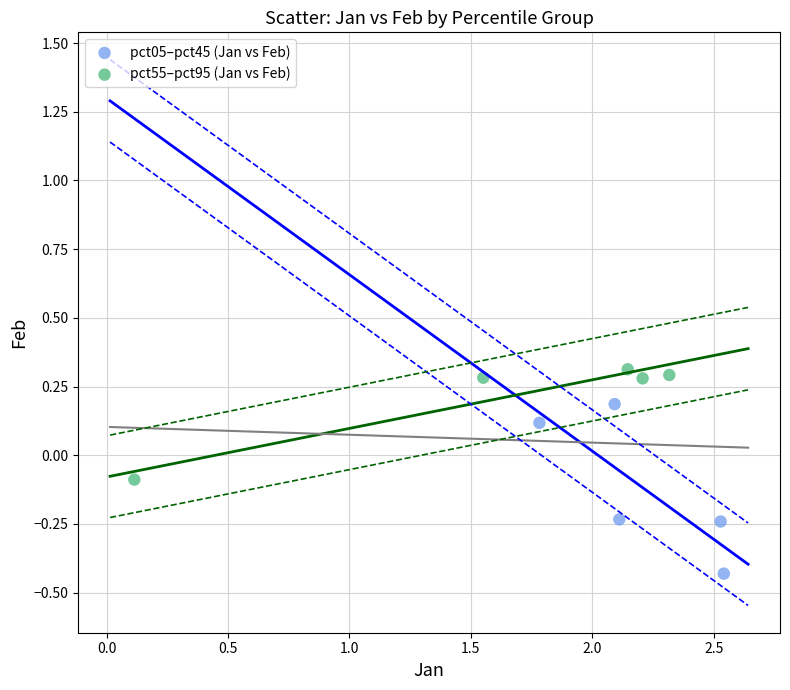

Which series has the widest spread of Y values?

pct05–pct45 (Jan vs Feb)